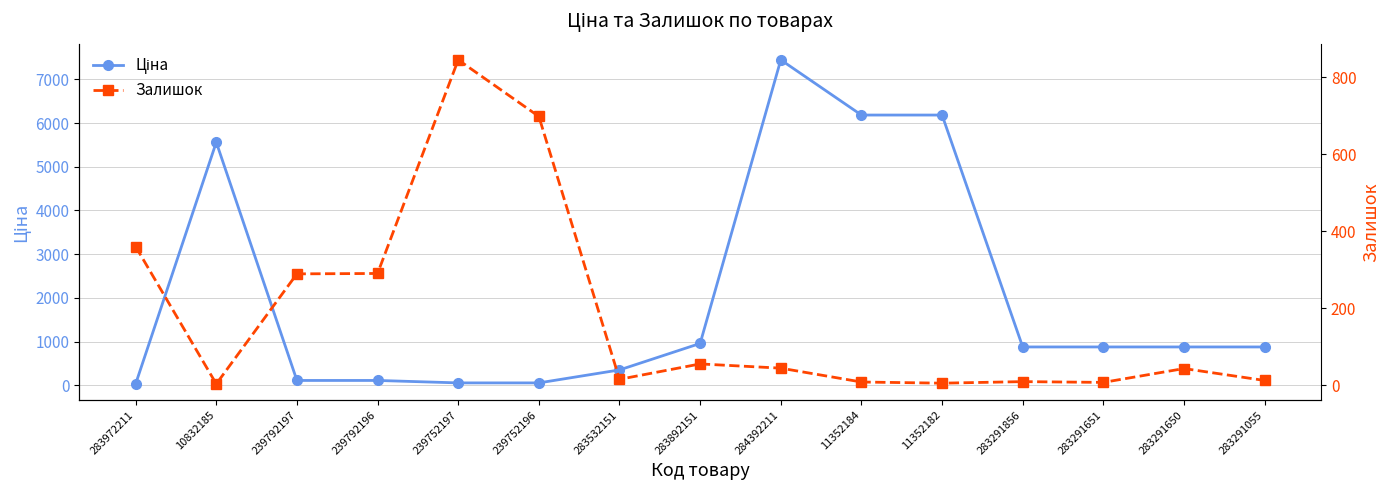

What are all the series names shown in the legend?

Ціна, Залишок